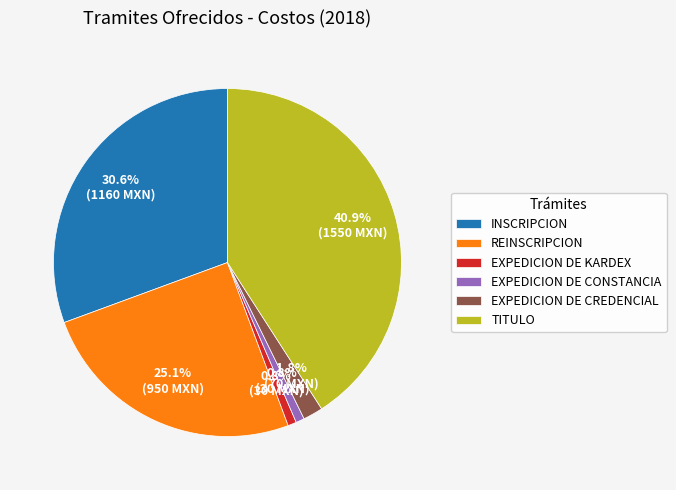

Do INSCRIPCION and EXPEDICION DE CREDENCIAL together represent more than half of the pie?

No